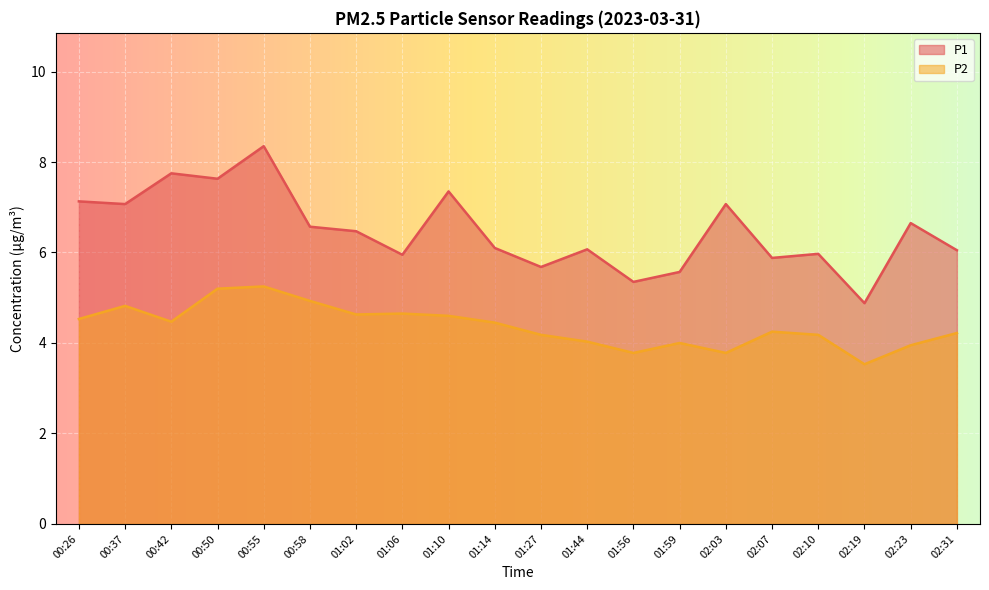

The value of P2 at 00:42 is 4.5. True or false?

True